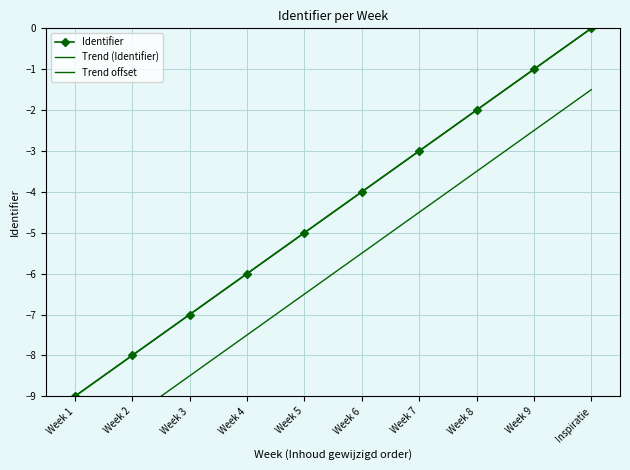

True or false: Trend offset has more than 1 points higher than both neighbors.

False